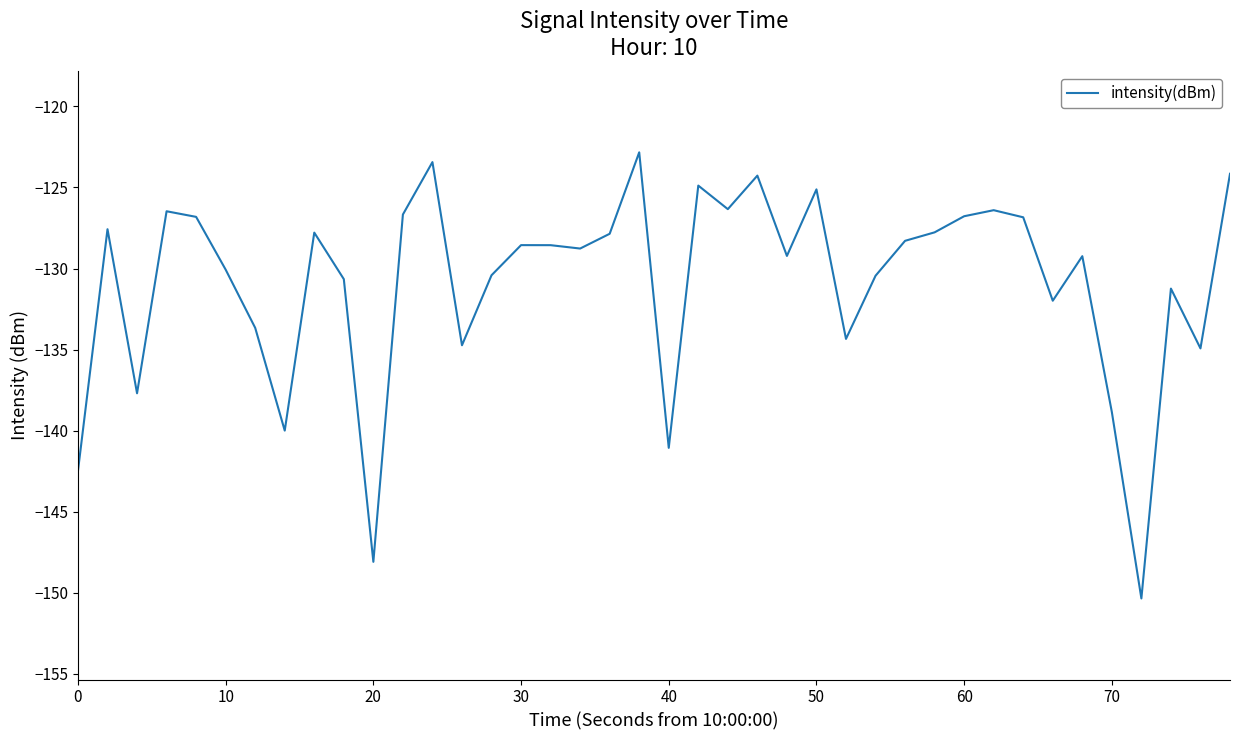

What is the smallest value displayed?

-150.4